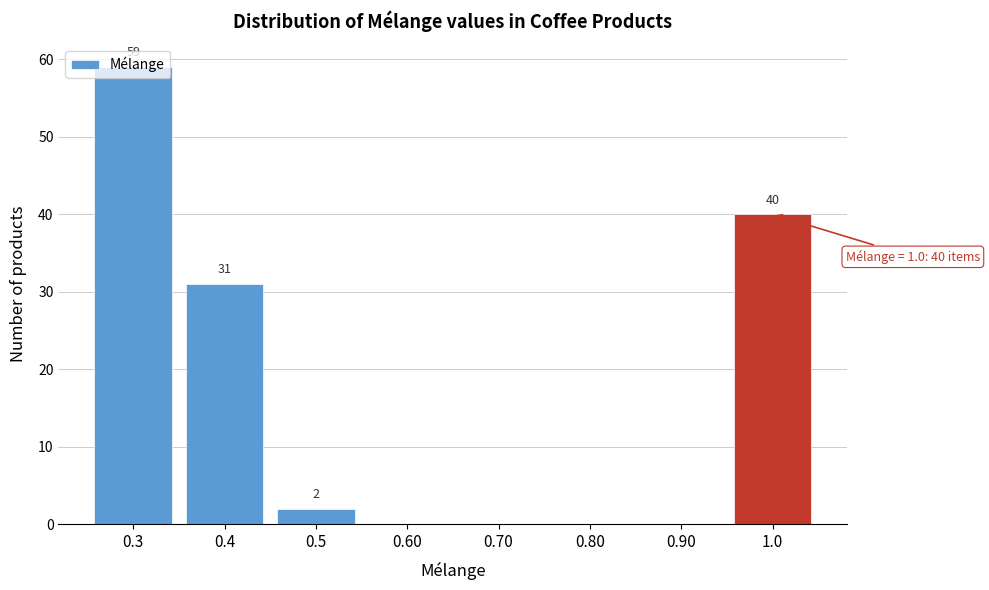

Over which range of the x-axis is the bar tallest?

0.25 to 0.35